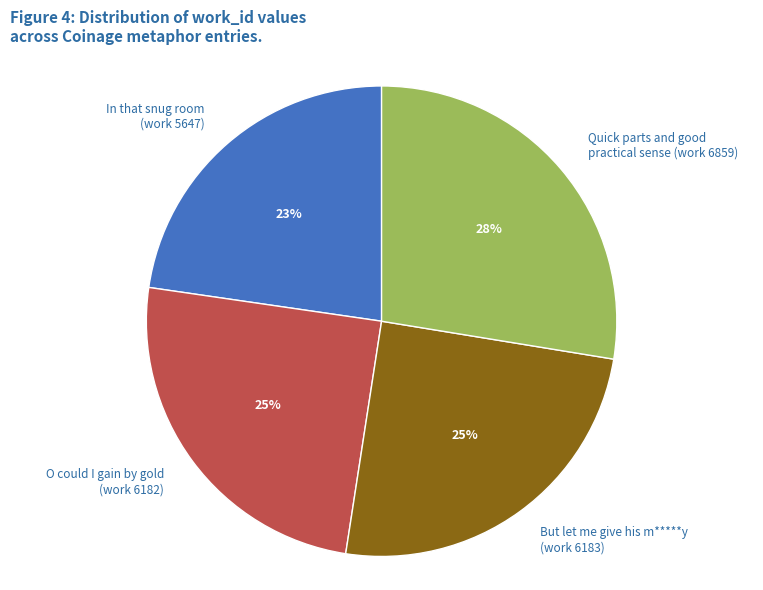

Does Quick parts and good practical sense (work 6859) represent more than half of the total?

No